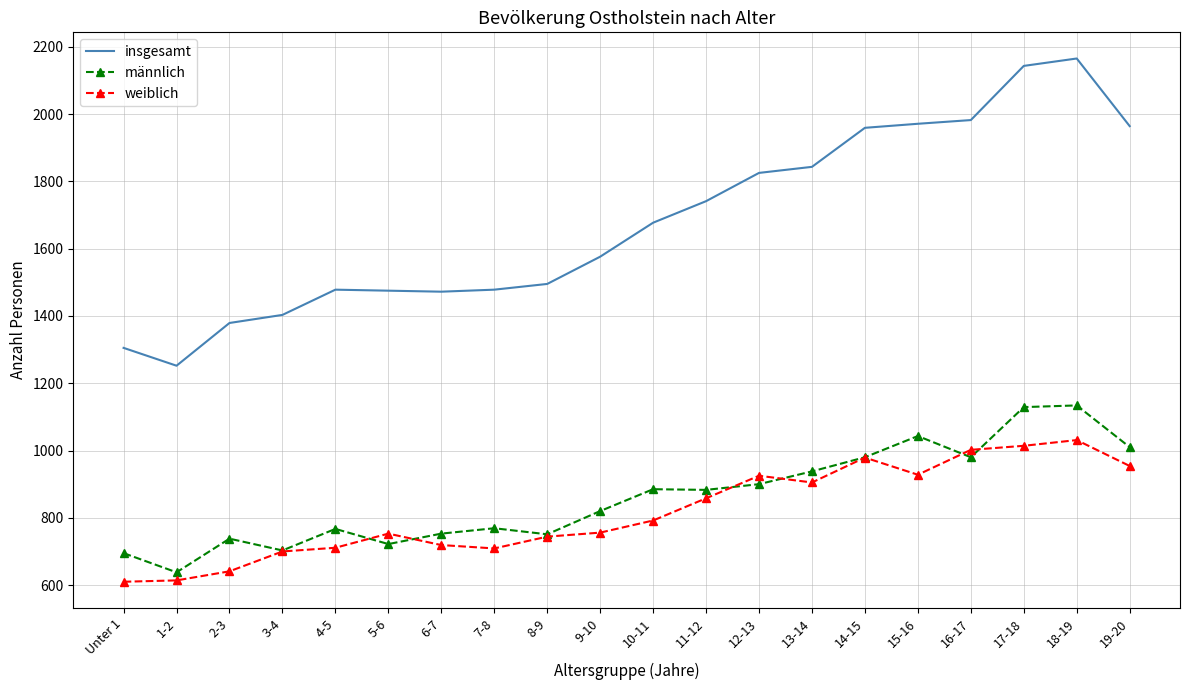

Rank the series by their maximum value, from lowest to highest.

weiblich, männlich, insgesamt